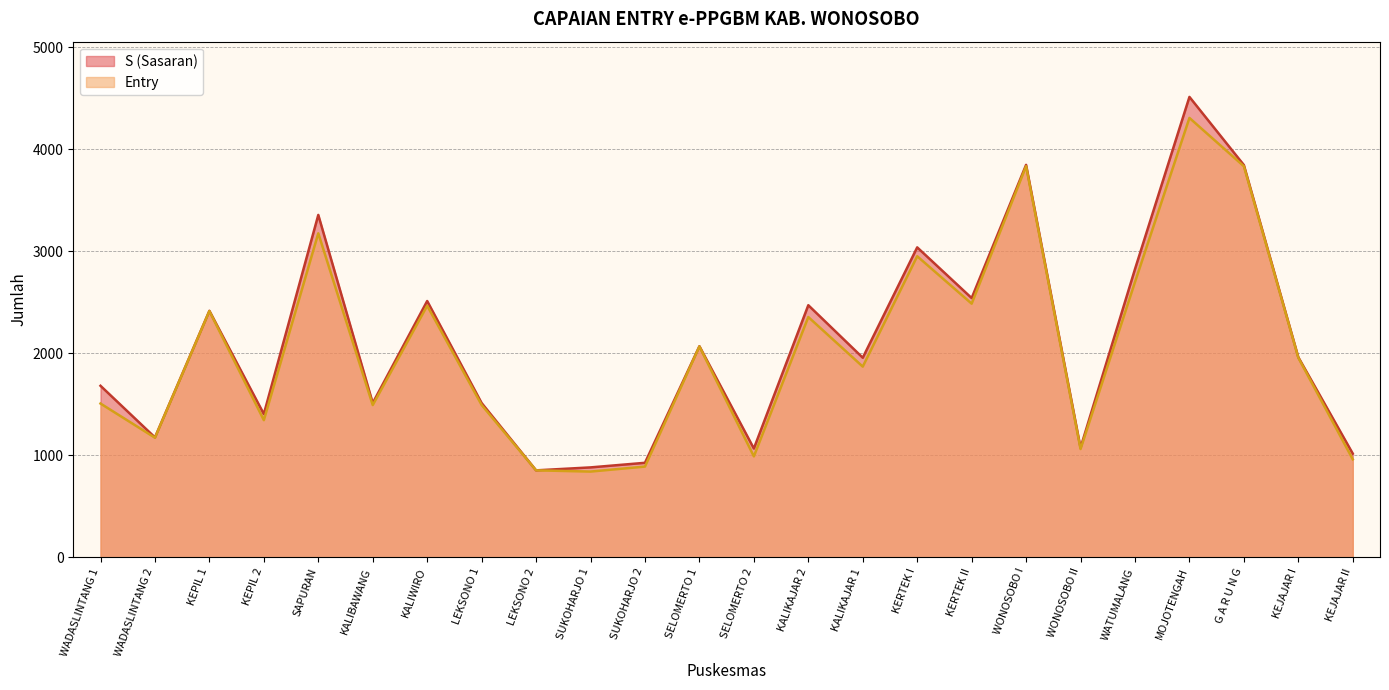

Where is S (Sasaran) nearest to the value 2682?

KERTEK II